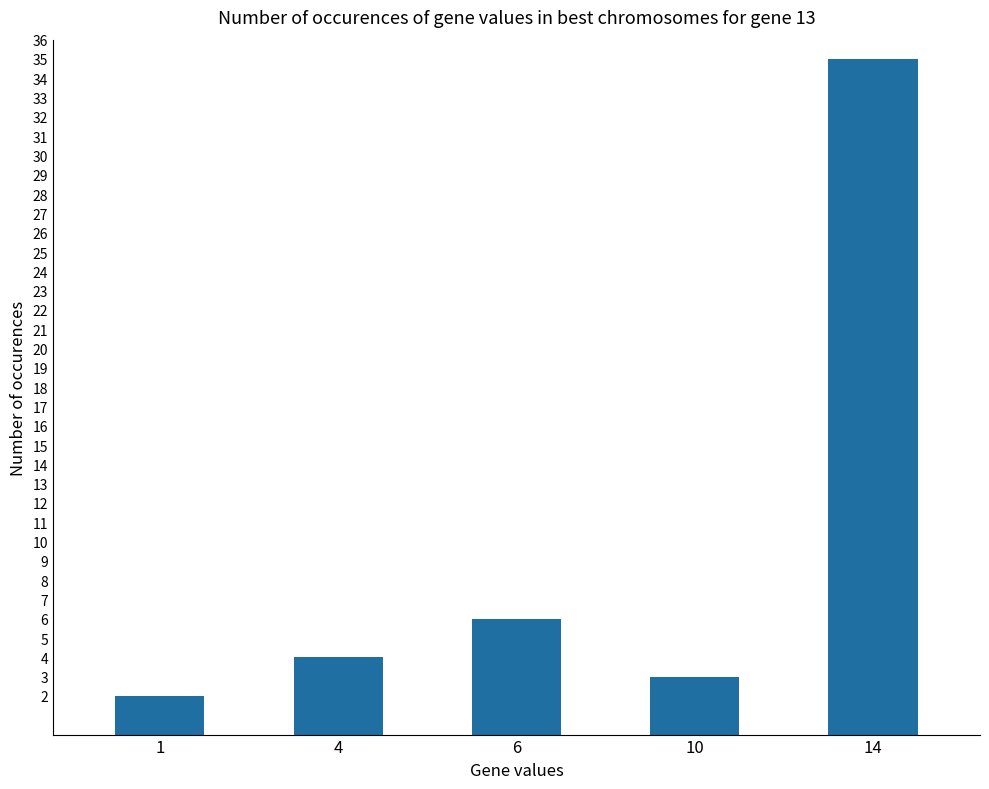

What is the difference between the values at 4 and 1?

2